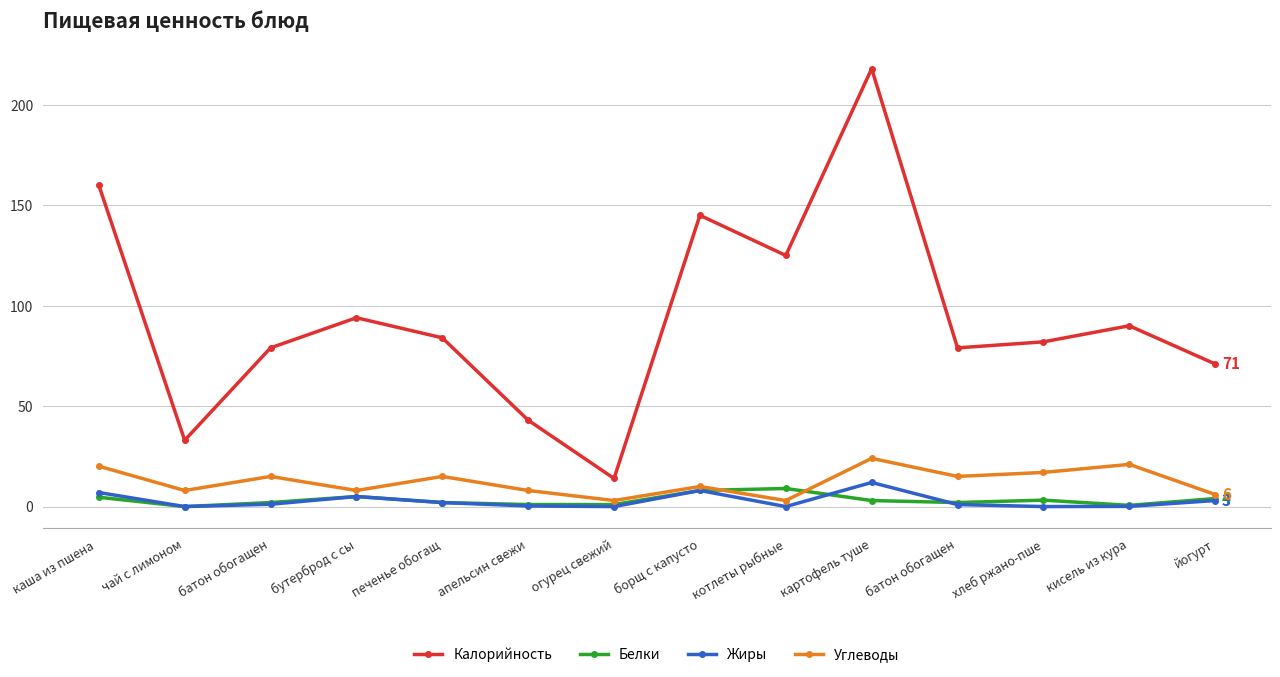

Count the number of data series in this chart.

4